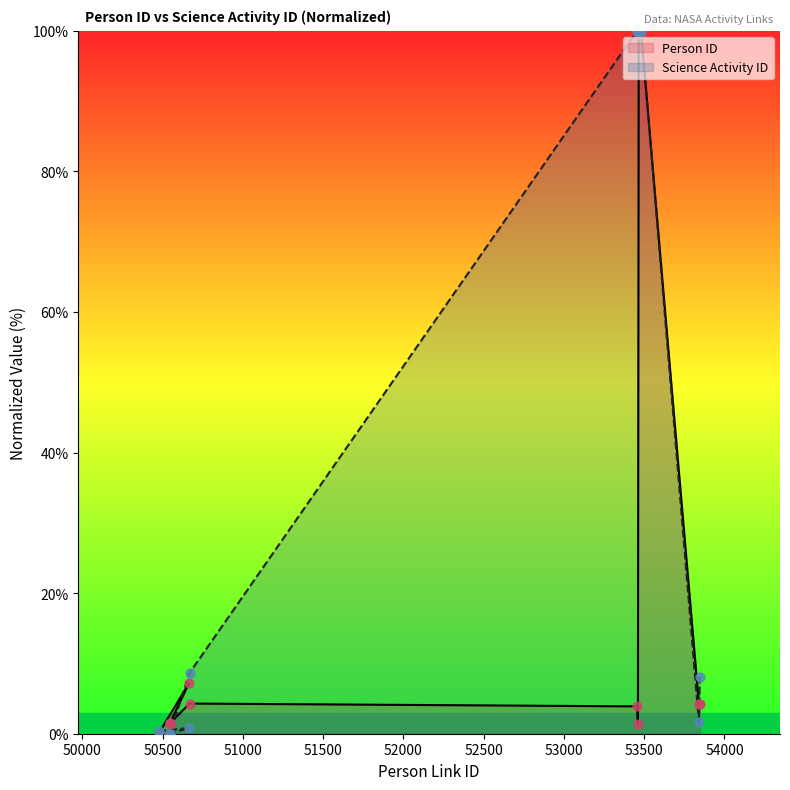

What is the total value across all series at 53846?

12.4